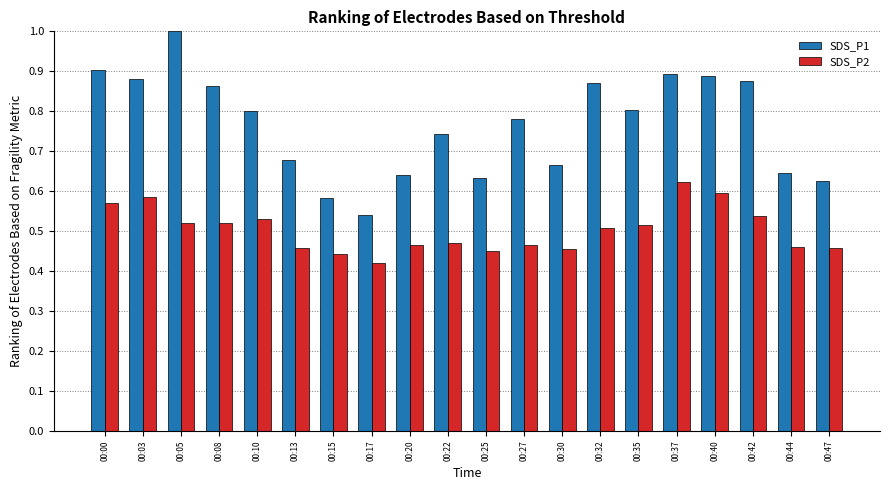

What are all the series names shown in the legend?

SDS_P1, SDS_P2